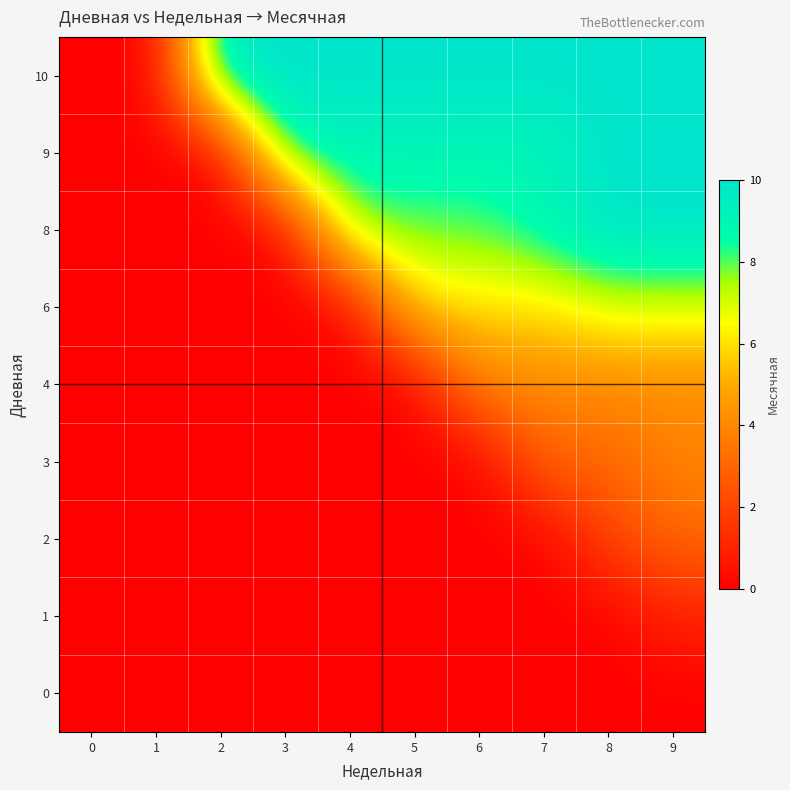

At which category is the sum across all series the highest?

9